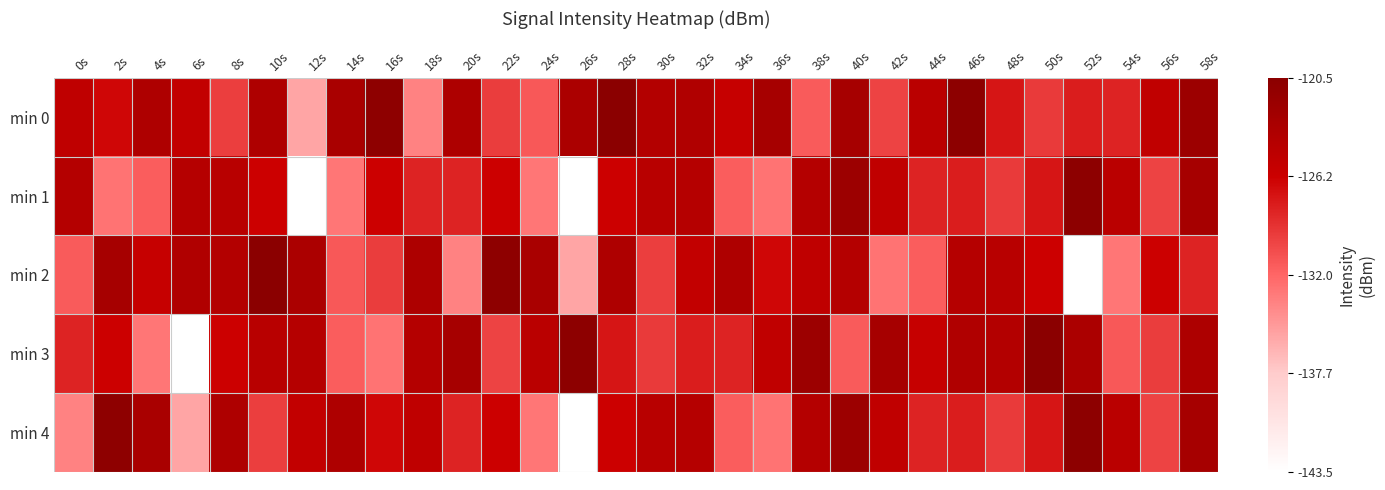

Reading left to right, transcribe all the data shown in this chart.

min 0: 0s=0.8	2s=0.7	4s=0.9	6s=0.8	8s=0.6	10s=0.9	12s=0.3	14s=0.9	16s=1.0	18s=0.4	20s=0.9	22s=0.6	24s=0.5	26s=0.9	28s=1.0	30s=0.8	32s=0.9	34s=0.8	36s=0.9	38s=0.5	40s=0.9	42s=0.6	44s=0.8	46s=1.0	48s=0.7	50s=0.6	52s=0.7	54s=0.7	56s=0.8	58s=0.9
min 1: 0s=0.8	2s=0.5	4s=0.5	6s=0.8	8s=0.8	10s=0.7	12s=0.0	14s=0.5	16s=0.7	18s=0.7	20s=0.7	22s=0.7	24s=0.5	26s=0.0	28s=0.7	30s=0.8	32s=0.8	34s=0.5	36s=0.5	38s=0.8	40s=0.9	42s=0.8	44s=0.7	46s=0.7	48s=0.6	50s=0.7	52s=1.0	54s=0.8	56s=0.6	58s=0.9
min 2: 0s=0.5	2s=0.9	4s=0.8	6s=0.9	8s=0.8	10s=1.0	12s=0.9	14s=0.5	16s=0.6	18s=0.9	20s=0.4	22s=1.0	24s=0.9	26s=0.3	28s=0.9	30s=0.6	32s=0.8	34s=0.9	36s=0.7	38s=0.8	40s=0.8	42s=0.5	44s=0.5	46s=0.8	48s=0.8	50s=0.7	52s=0.0	54s=0.5	56s=0.7	58s=0.7
min 3: 0s=0.7	2s=0.7	4s=0.5	6s=0.0	8s=0.7	10s=0.8	12s=0.8	14s=0.5	16s=0.5	18s=0.8	20s=0.9	22s=0.6	24s=0.8	26s=1.0	28s=0.7	30s=0.6	32s=0.7	34s=0.7	36s=0.8	38s=0.9	40s=0.5	42s=0.9	44s=0.8	46s=0.9	48s=0.8	50s=1.0	52s=0.9	54s=0.5	56s=0.6	58s=0.9
min 4: 0s=0.4	2s=1.0	4s=0.9	6s=0.3	8s=0.9	10s=0.6	12s=0.8	14s=0.9	16s=0.7	18s=0.8	20s=0.7	22s=0.7	24s=0.5	26s=0.0	28s=0.7	30s=0.8	32s=0.8	34s=0.5	36s=0.5	38s=0.8	40s=0.9	42s=0.8	44s=0.7	46s=0.7	48s=0.6	50s=0.7	52s=1.0	54s=0.8	56s=0.6	58s=0.9